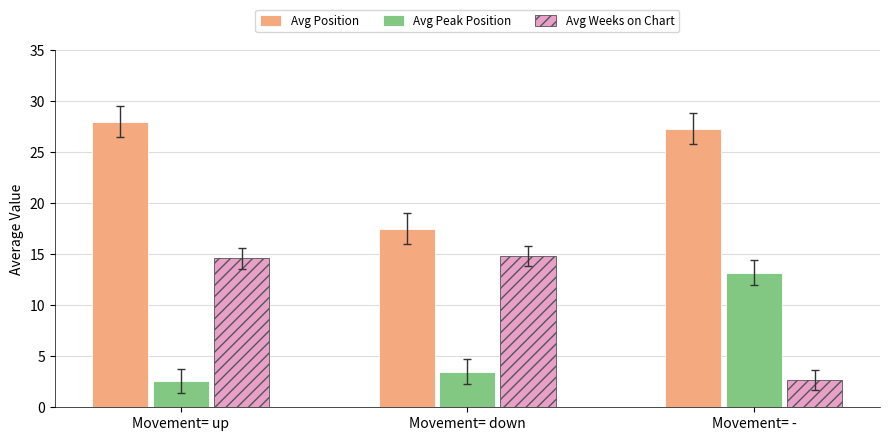

The value of Avg Peak Position at Movement= up is 2.6. True or false?

True